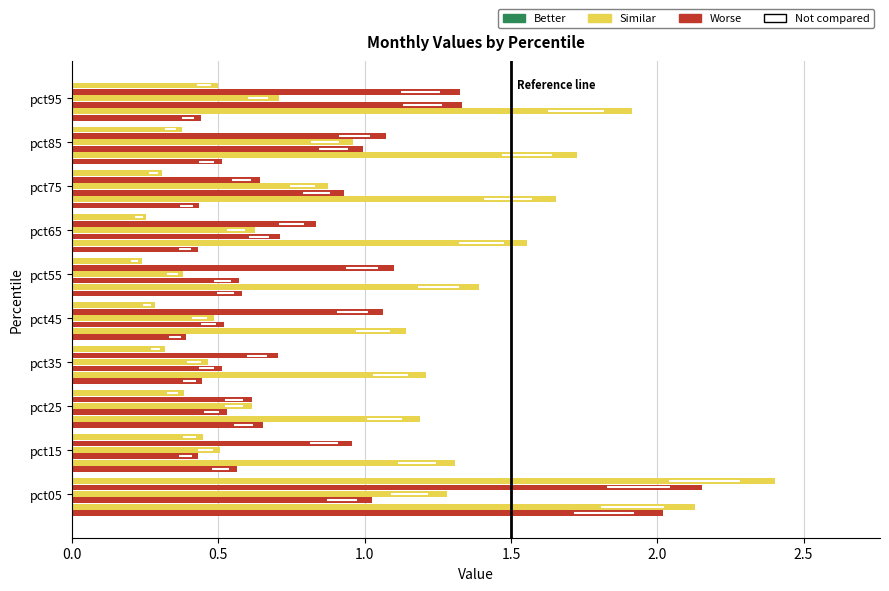

What is the greatest value displayed?

2.4